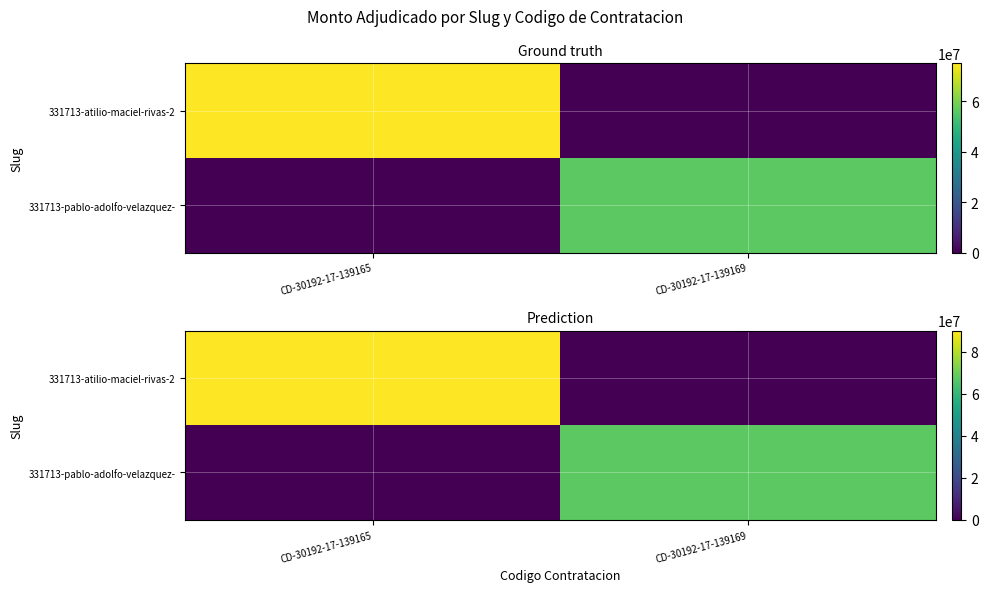

What is the average value of the 331713-atilio-maciel-rivas-2 series?

45000000.0